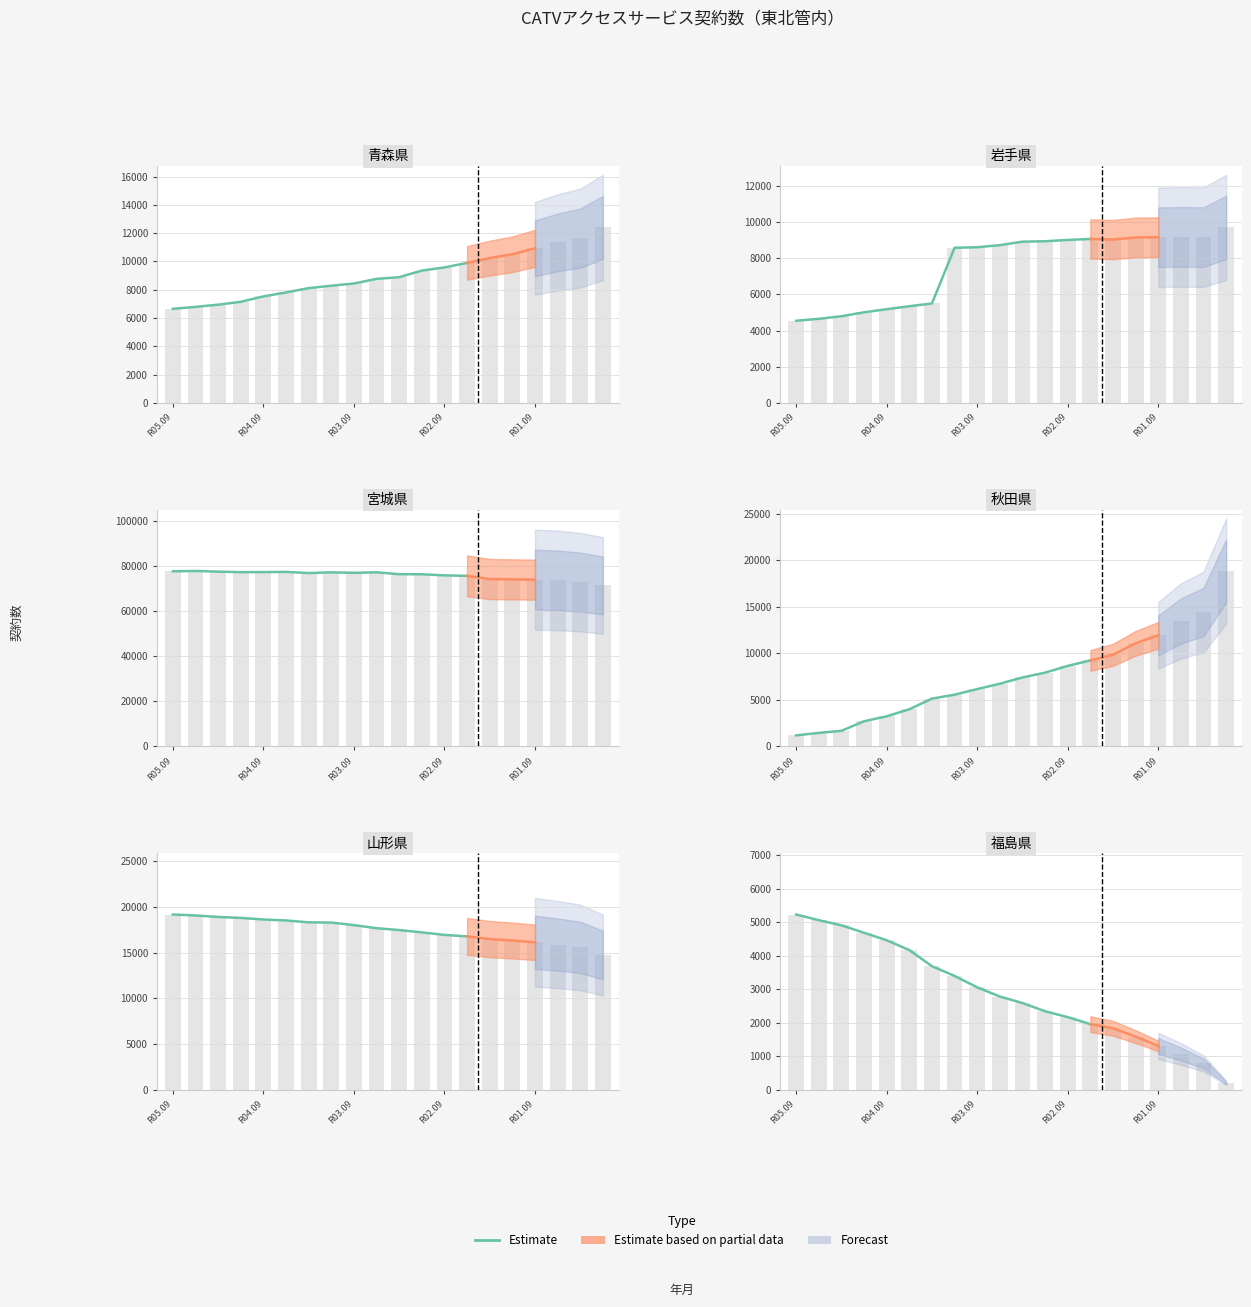

Are the bars horizontal?

No